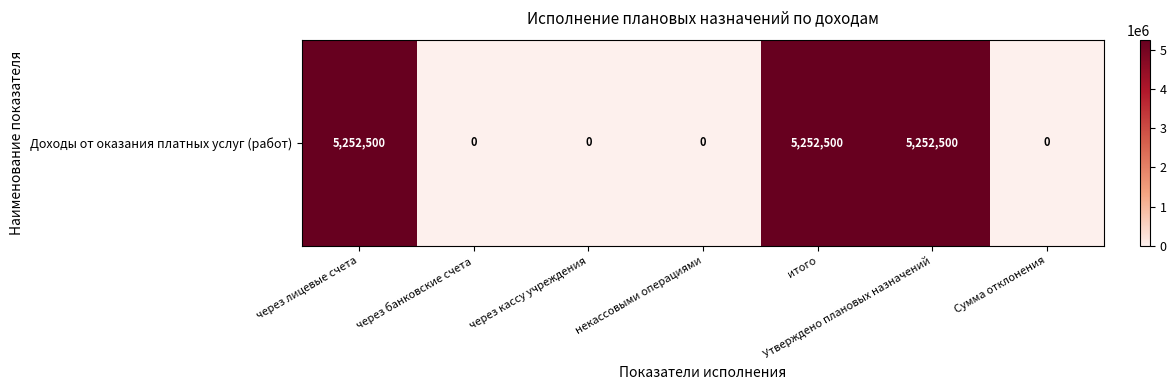

List the labels in order of value, largest first.

через лицевые счета, итого, Утверждено плановых назначений, через банковские счета, через кассу учреждения, некассовыми операциями, Сумма отклонения